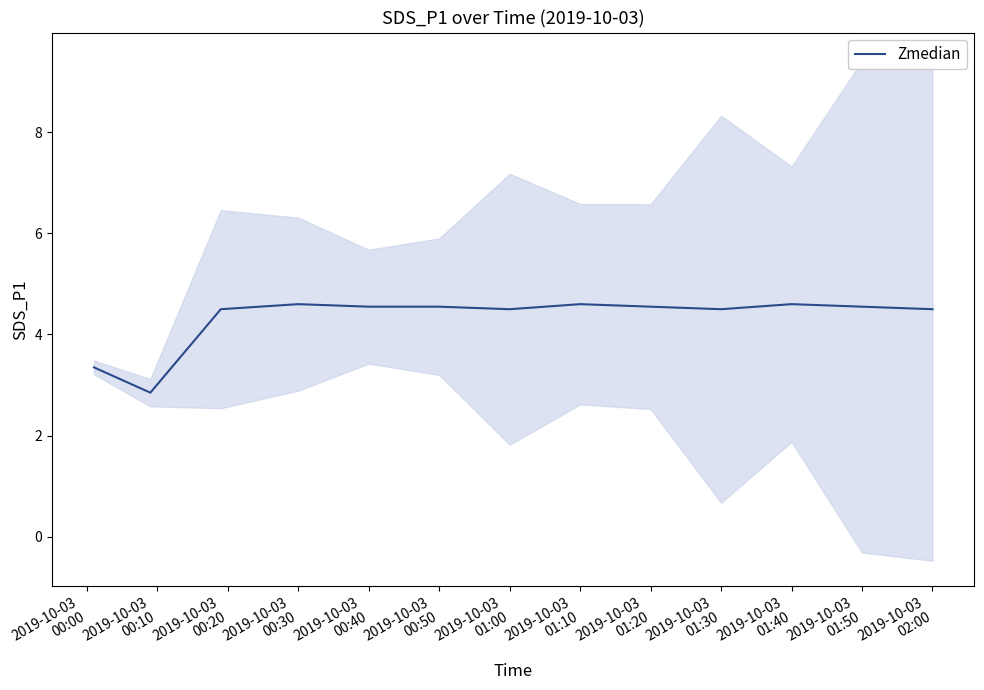

Count the number of values greater than 4.

11